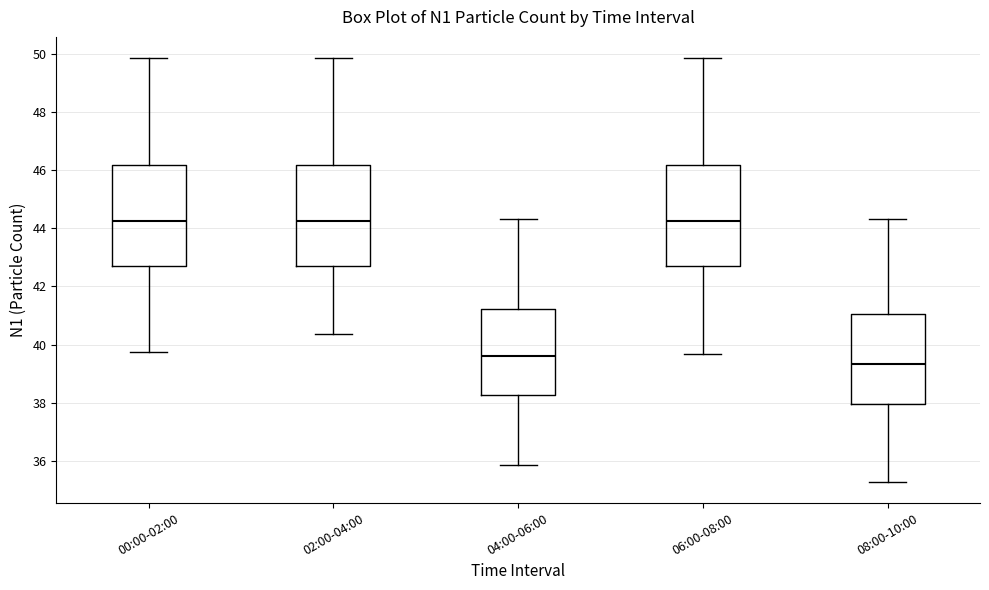

Which box's median line is the lowest?

08:00-10:00